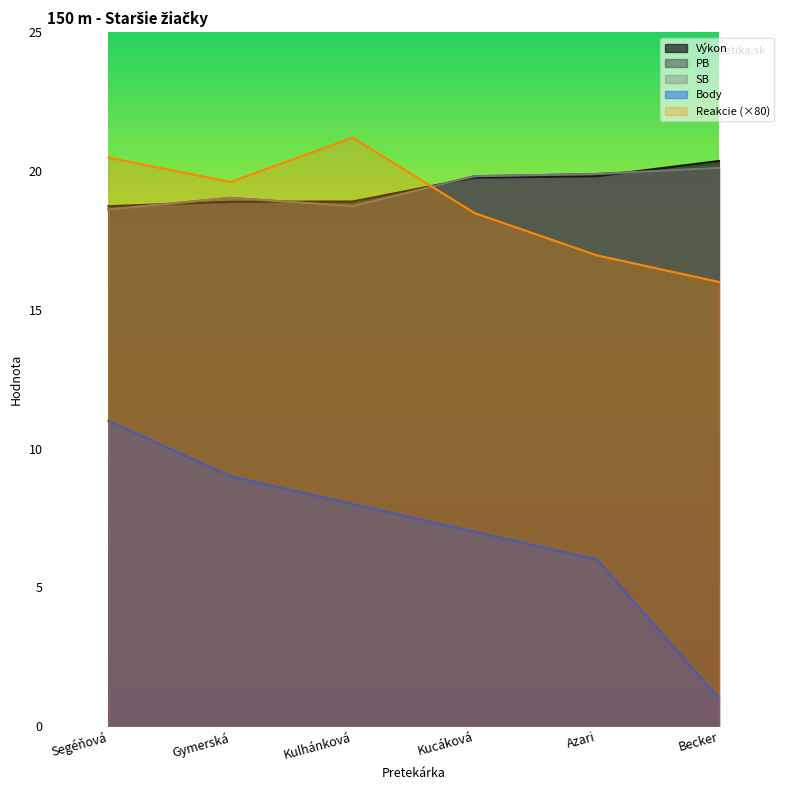

At which category is the sum across all series the highest?

Segéňová